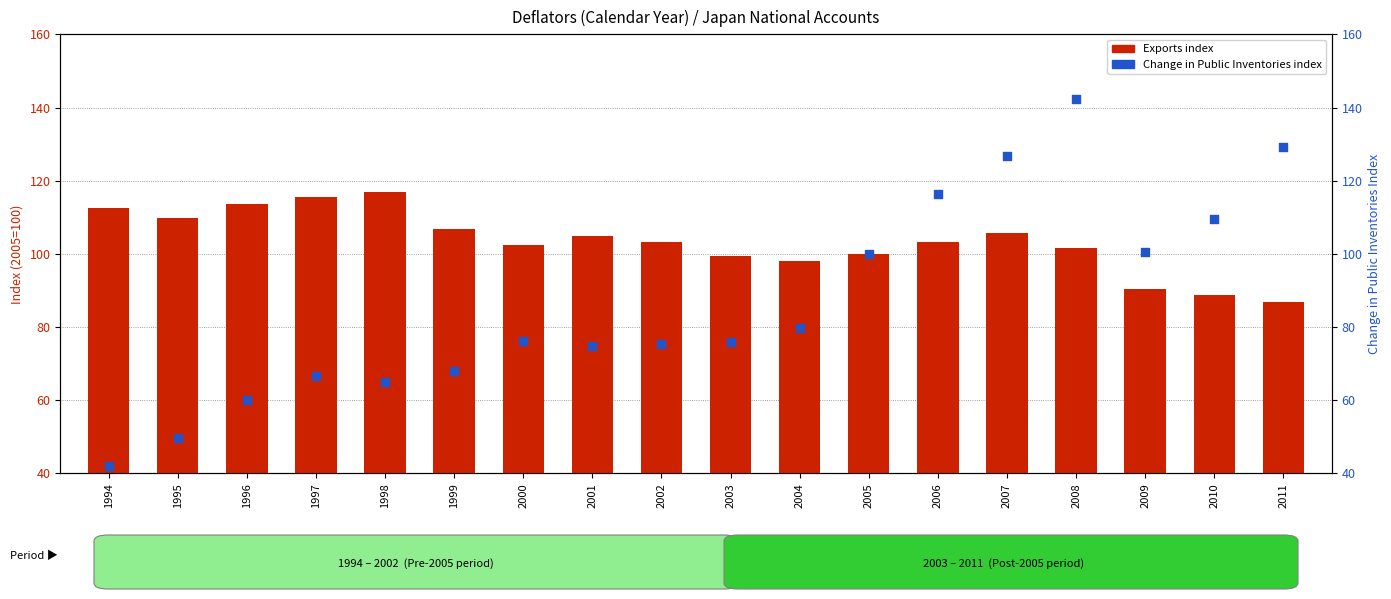

Is the value of Change in Public Inventories (index) at 1999 greater than the value of Exports (index) at 1999?

No